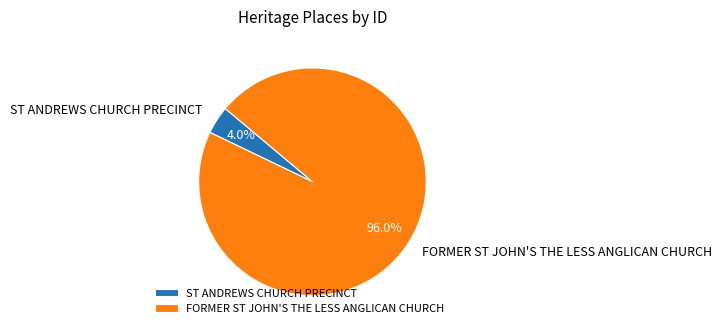

What portion of the pie excludes ST ANDREWS CHURCH PRECINCT?

96.0%